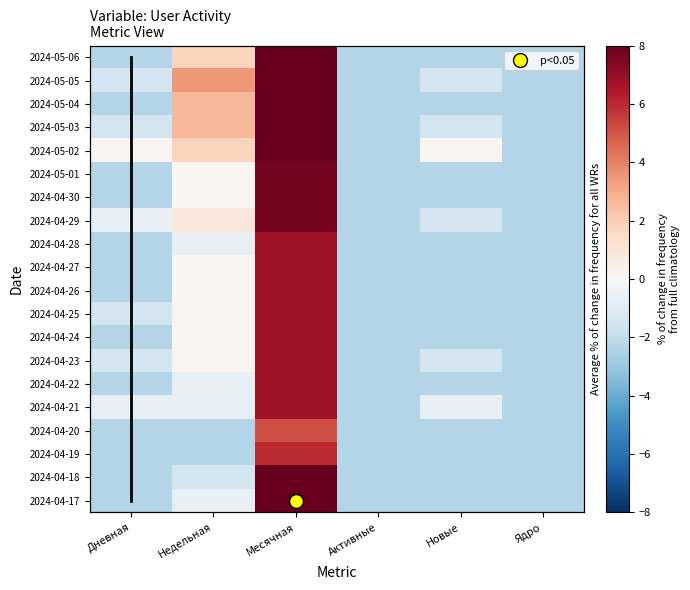

What is the greatest value displayed?

14.3